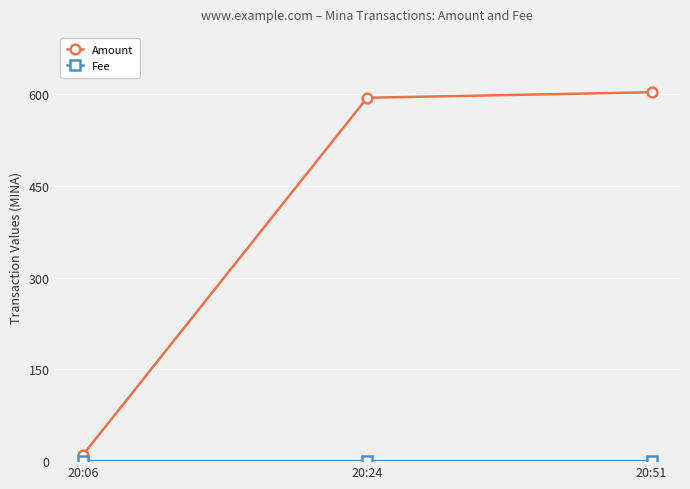

Where is Amount nearest to the value 306?

20:24